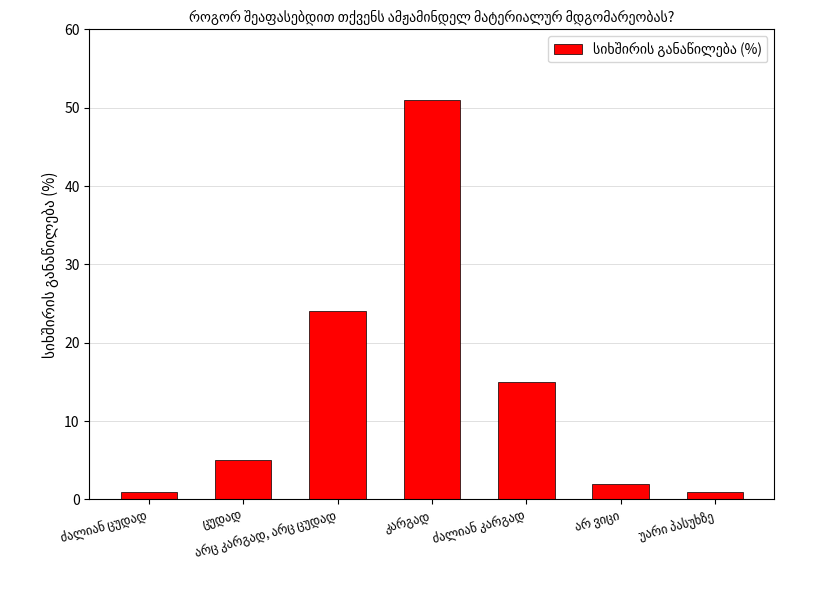

What is the average value?

14